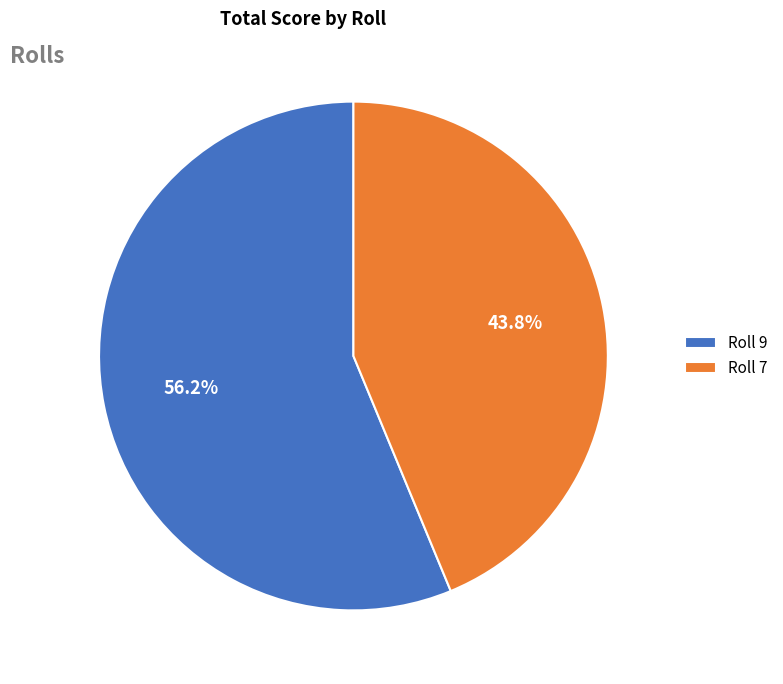

Rank the categories by value from highest to lowest.

Roll 9, Roll 7